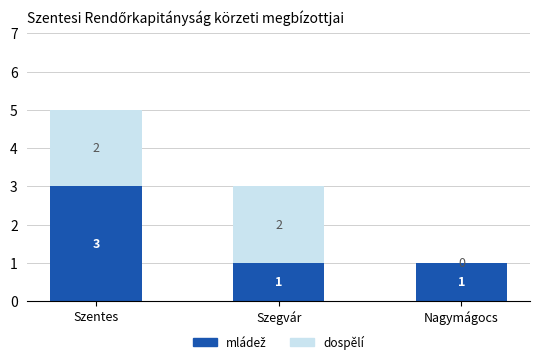

At which category is the sum across all series the highest?

Szentes